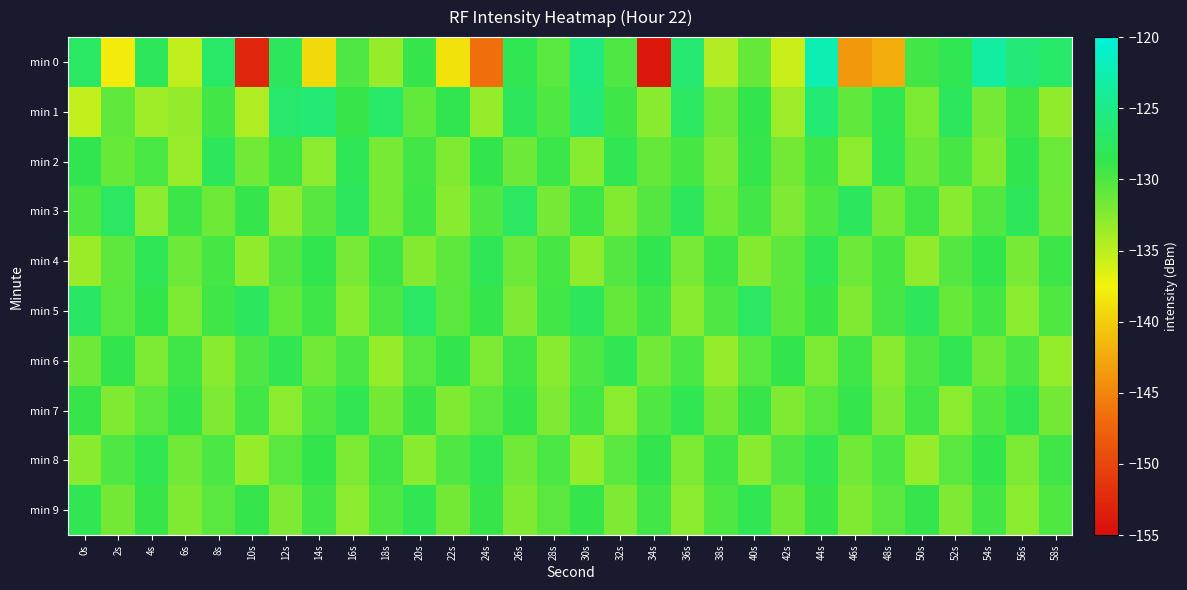

Reading right to left, transcribe all the data shown in this chart.

min 0: 58s=-126.9	56s=-126.0	54s=-123.4	52s=-128.3	50s=-129.5	48s=-142.3	46s=-143.6	44s=-122.4	42s=-135.6	40s=-131.1	38s=-134.6	36s=-126.5	34s=-154.0	32s=-130.0	30s=-125.4	28s=-130.5	26s=-128.3	24s=-146.6	22s=-138.6	20s=-128.9	18s=-133.3	16s=-130.0	14s=-139.2	12s=-127.8	10s=-152.8	8s=-127.0	6s=-135.2	4s=-128.0	2s=-138.0	0s=-127.3
min 1: 58s=-133.0	56s=-129.4	54s=-131.8	52s=-127.6	50s=-132.1	48s=-128.3	46s=-130.9	44s=-126.2	42s=-133.6	40s=-128.8	38s=-131.5	36s=-127.4	34s=-132.7	32s=-129.3	30s=-125.9	28s=-130.1	26s=-127.8	24s=-133.2	22s=-128.5	20s=-131.0	18s=-127.0	16s=-129.0	14s=-126.3	12s=-126.8	10s=-134.4	8s=-129.5	6s=-133.2	4s=-133.7	2s=-130.8	0s=-135.3
min 2: 58s=-131.3	56s=-128.6	54s=-132.4	52s=-129.6	50s=-131.5	48s=-128.2	46s=-132.9	44s=-129.3	42s=-131.7	40s=-128.9	38s=-132.2	36s=-129.7	34s=-131.1	32s=-128.4	30s=-132.6	28s=-129.1	26s=-131.4	24s=-128.7	22s=-132.3	20s=-129.5	18s=-131.9	16s=-128.1	14s=-132.8	12s=-129.2	10s=-131.6	8s=-127.9	6s=-133.4	4s=-129.8	2s=-131.2	0s=-128.5
min 3: 58s=-131.5	56s=-127.9	54s=-130.2	52s=-132.7	50s=-129.4	48s=-131.9	46s=-127.6	44s=-130.1	42s=-132.2	40s=-129.5	38s=-131.6	36s=-127.8	34s=-130.3	32s=-132.4	30s=-129.1	28s=-131.8	26s=-127.5	24s=-130.0	22s=-132.6	20s=-129.3	18s=-131.9	16s=-127.7	14s=-130.4	12s=-133.1	10s=-128.9	8s=-131.5	6s=-129.2	4s=-132.8	2s=-127.4	0s=-130.1
min 4: 58s=-129.2	56s=-131.9	54s=-128.6	52s=-130.3	50s=-133.0	48s=-129.7	46s=-131.4	44s=-128.1	42s=-130.8	40s=-132.5	38s=-129.2	36s=-131.9	34s=-128.6	32s=-130.3	30s=-133.0	28s=-129.7	26s=-131.4	24s=-128.1	22s=-130.8	20s=-132.5	18s=-129.2	16s=-131.9	14s=-128.6	12s=-130.3	10s=-133.0	8s=-129.7	6s=-131.4	4s=-128.1	2s=-130.8	0s=-133.5
min 5: 58s=-130.1	56s=-132.8	54s=-129.5	52s=-131.2	50s=-127.9	48s=-129.6	46s=-132.3	44s=-129.0	42s=-130.7	40s=-127.4	38s=-130.0	36s=-132.7	34s=-129.4	32s=-131.1	30s=-127.8	28s=-129.5	26s=-132.2	24s=-128.9	22s=-130.6	20s=-127.3	18s=-129.9	16s=-132.6	14s=-129.3	12s=-131.0	10s=-127.7	8s=-129.4	6s=-132.1	4s=-128.8	2s=-130.5	0s=-127.2
min 6: 58s=-133.2	56s=-129.9	54s=-131.6	52s=-128.3	50s=-130.0	48s=-132.7	46s=-129.4	44s=-132.1	42s=-128.8	40s=-130.5	38s=-133.2	36s=-129.9	34s=-131.6	32s=-128.3	30s=-130.0	28s=-132.7	26s=-129.4	24s=-132.1	22s=-128.8	20s=-130.5	18s=-133.2	16s=-129.9	14s=-131.6	12s=-128.3	10s=-130.0	8s=-132.7	6s=-129.4	4s=-132.1	2s=-128.8	0s=-131.5
min 7: 58s=-131.7	56s=-128.4	54s=-130.1	52s=-132.8	50s=-129.5	48s=-132.2	46s=-128.9	44s=-130.6	42s=-132.3	40s=-129.0	38s=-131.7	36s=-128.4	34s=-130.1	32s=-132.8	30s=-129.5	28s=-132.2	26s=-128.9	24s=-130.6	22s=-132.3	20s=-129.0	18s=-131.7	16s=-128.4	14s=-130.1	12s=-132.8	10s=-129.5	8s=-132.2	6s=-128.9	4s=-130.6	2s=-132.3	0s=-129.0
min 8: 58s=-129.4	56s=-132.1	54s=-128.8	52s=-130.5	50s=-133.2	48s=-129.9	46s=-131.6	44s=-128.3	42s=-130.0	40s=-132.7	38s=-129.4	36s=-132.1	34s=-128.8	32s=-130.5	30s=-133.2	28s=-129.9	26s=-131.6	24s=-128.3	22s=-130.0	20s=-132.7	18s=-129.4	16s=-132.1	14s=-128.8	12s=-130.5	10s=-133.2	8s=-129.9	6s=-131.6	4s=-128.3	2s=-130.0	0s=-132.7
min 9: 58s=-130.1	56s=-132.8	54s=-129.5	52s=-132.2	50s=-128.9	48s=-130.6	46s=-132.3	44s=-129.0	42s=-131.7	40s=-128.4	38s=-130.1	36s=-132.8	34s=-129.5	32s=-132.2	30s=-128.9	28s=-130.6	26s=-132.3	24s=-129.0	22s=-131.7	20s=-128.4	18s=-130.1	16s=-132.8	14s=-129.5	12s=-132.2	10s=-128.9	8s=-130.6	6s=-132.3	4s=-129.0	2s=-131.7	0s=-128.4